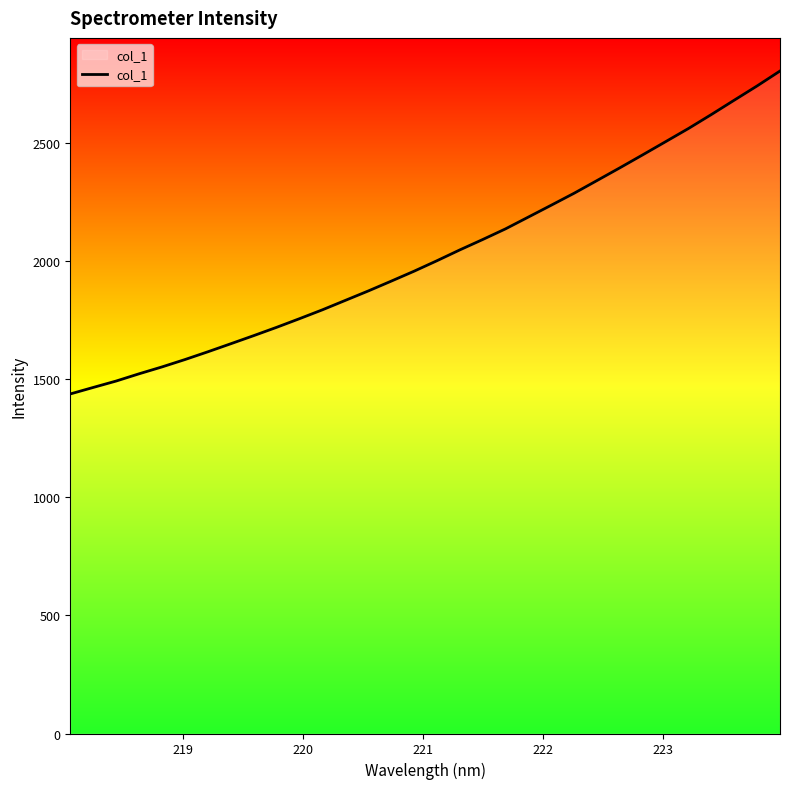

What is the minimum value shown in the chart?

1438.2